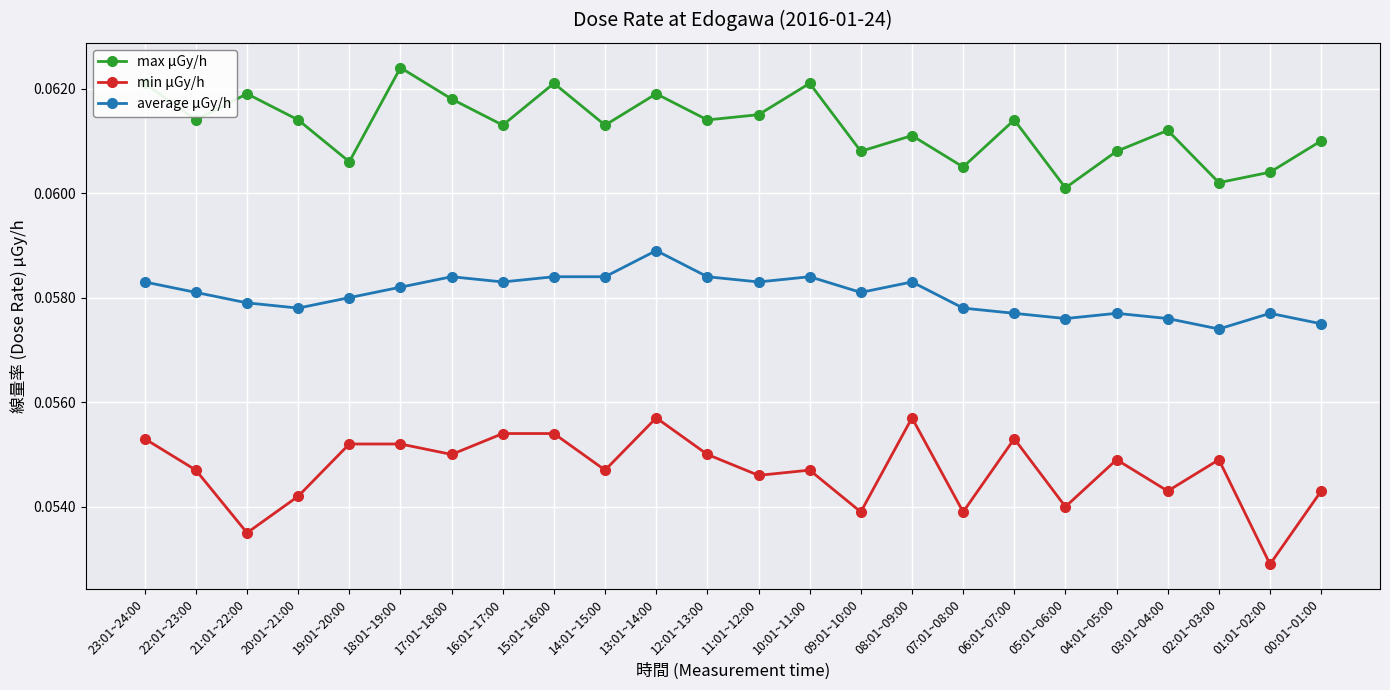

At which label is min μGy/h closest to 0?

01:01~02:00